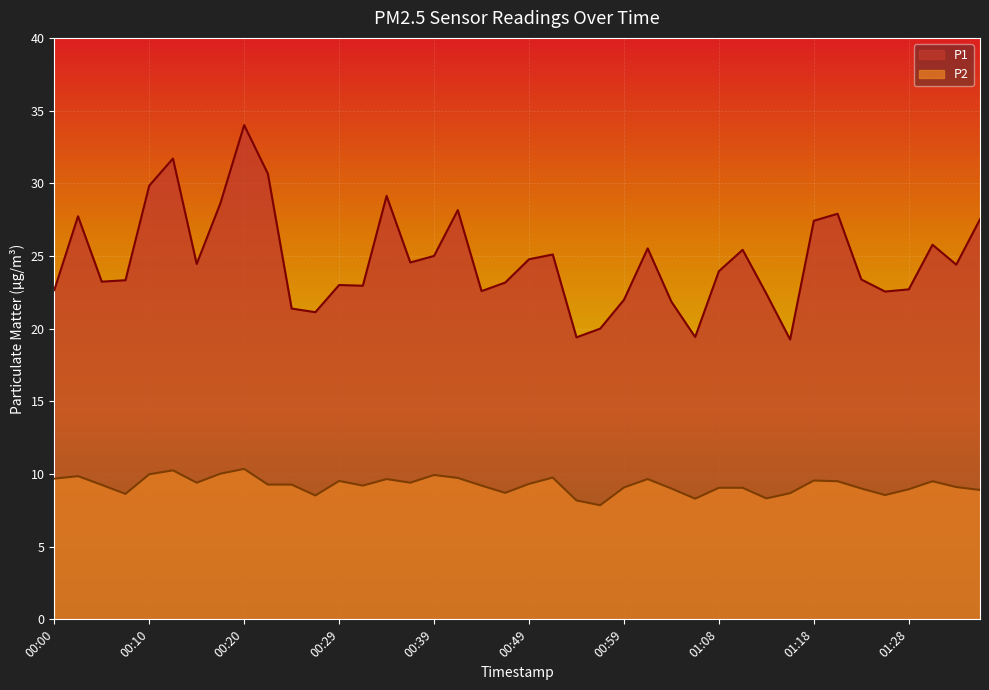

At which category does the chart reach its minimum across all series?

00:56